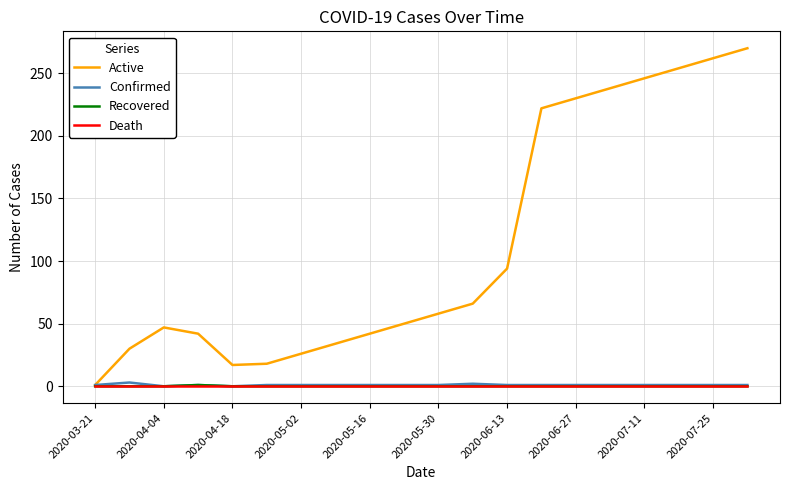

What is the maximum value shown in the chart?

270